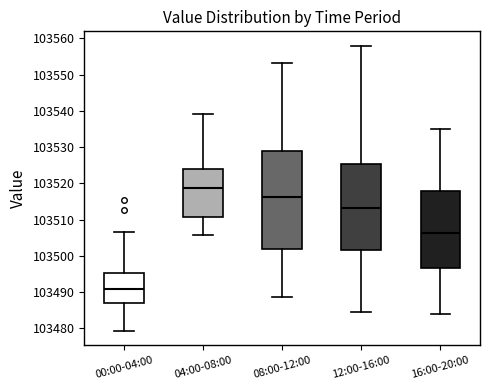

Reading left to right, transcribe this box plot: for each box, give where its median line is, the range the box spans, and where its two whiskers end, as read against the y-axis. The values are not printed on the chart, so give them approximately, as read against the axis.

00:00-04:00: median 103491, box 103487 to 103495, whiskers 103479 to 103507
04:00-08:00: median 103519, box 103511 to 103524, whiskers 103506 to 103539
08:00-12:00: median 103516, box 103502 to 103529, whiskers 103489 to 103553
12:00-16:00: median 103513, box 103502 to 103525, whiskers 103485 to 103558
16:00-20:00: median 103506, box 103497 to 103518, whiskers 103484 to 103535